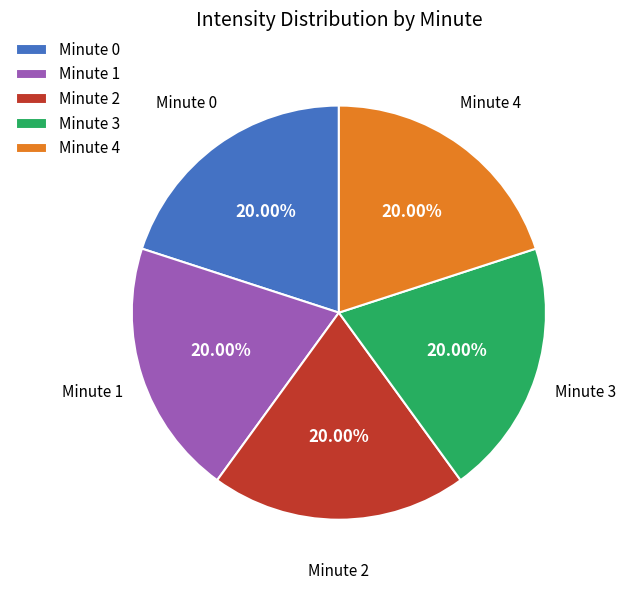

Approximately how many times larger is the value at Minute 3 compared to Minute 4?

1.0